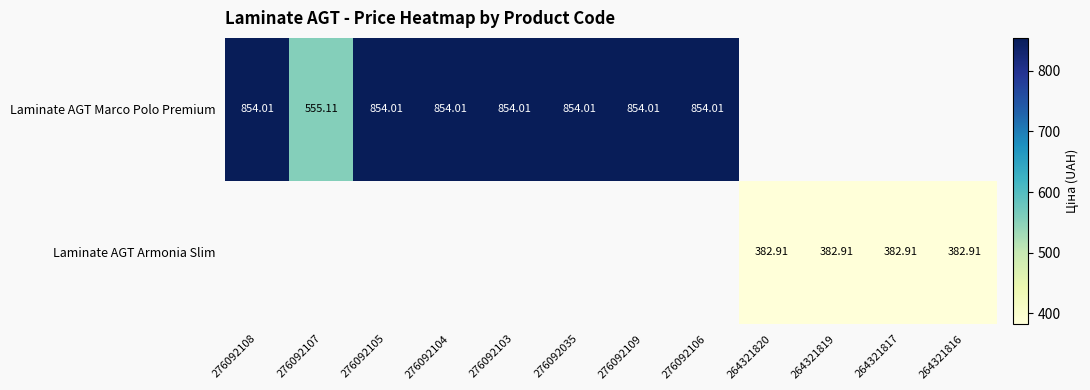

The value of Laminate AGT Armonia Slim at 264321819 is 382.9. True or false?

True